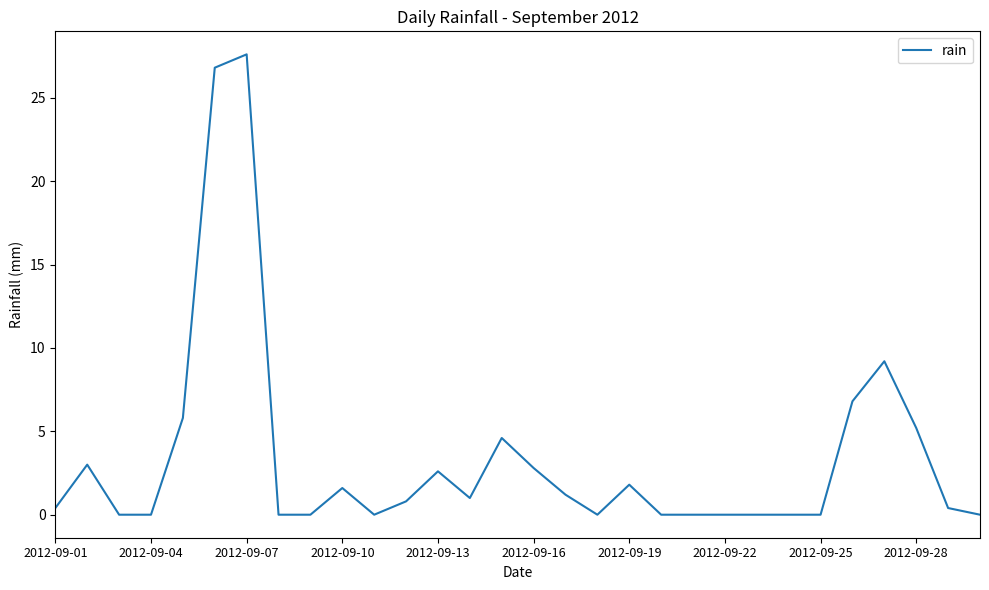

What is the maximum value shown in the chart?

27.6